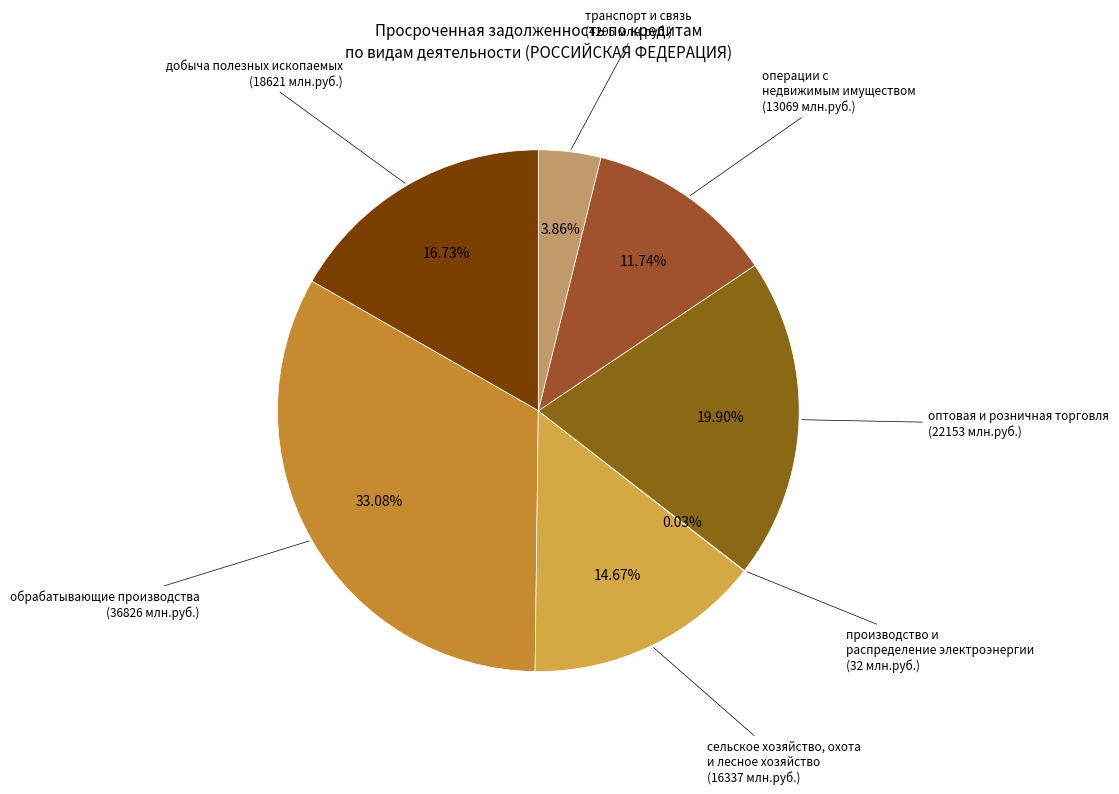

What is the smallest slice in the pie chart?

производство и распределение электроэнергии